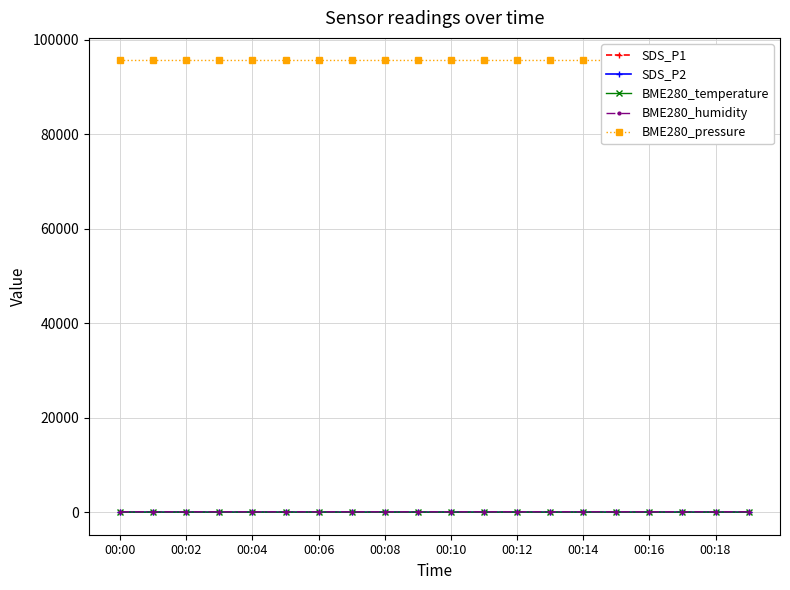

What is the minimum value for BME280_temperature?

6.4